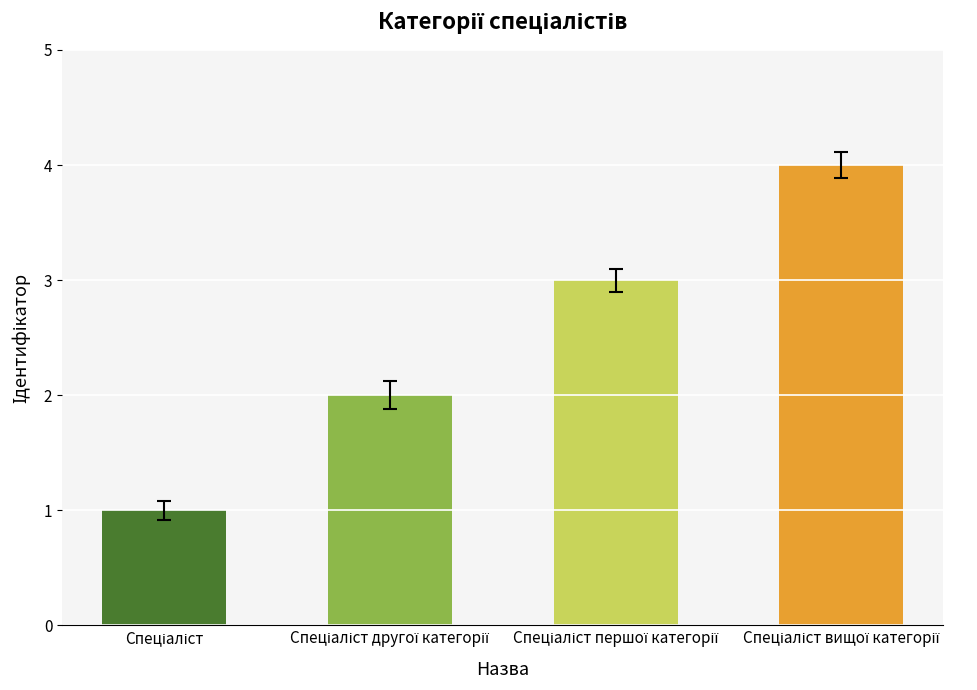

What is the maximum value shown in the chart?

4